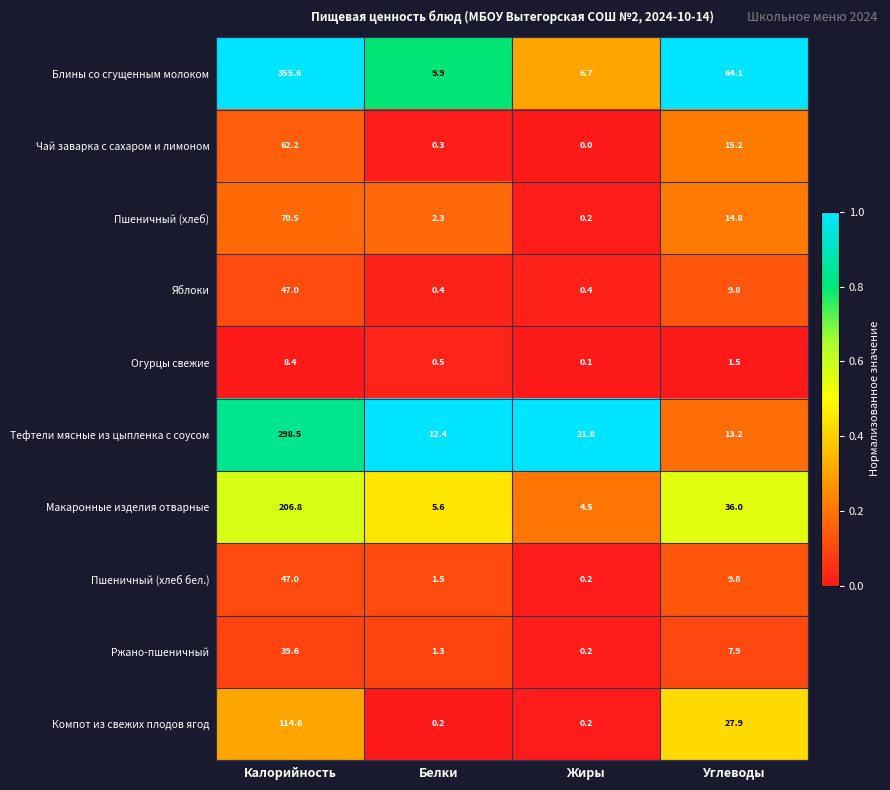

Is it true that Тефтели мясные из цыпленка с соусом equals 7.6 at Углеводы?

False